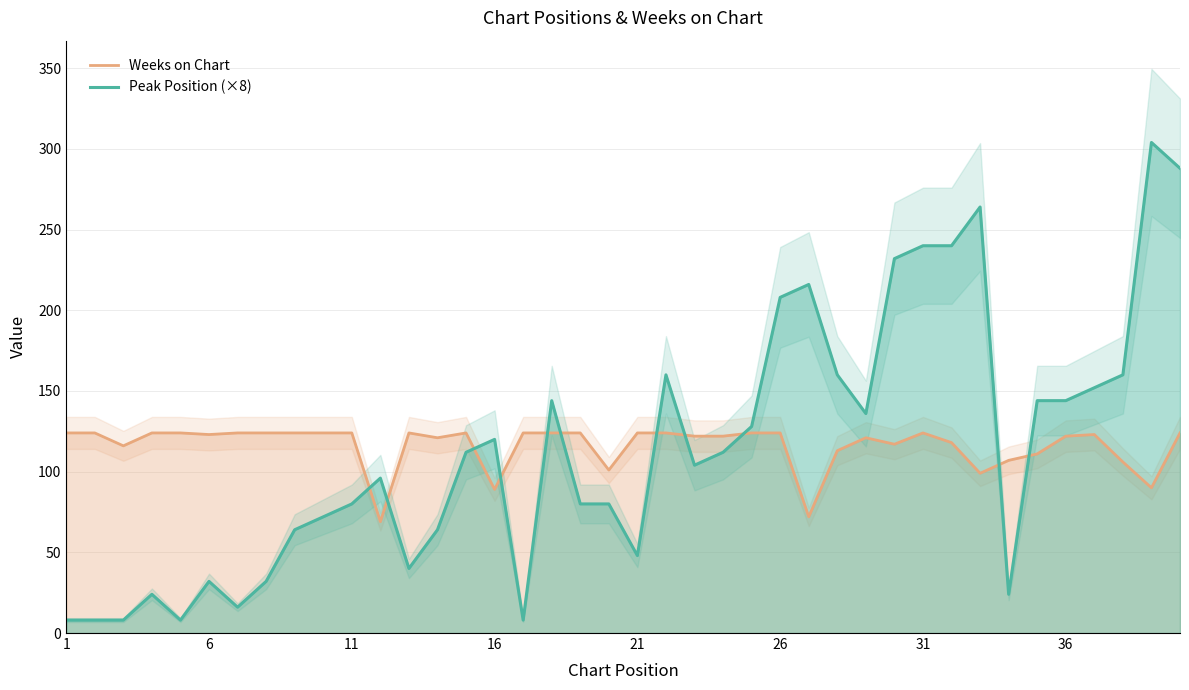

What is the lowest value of the Weeks on Chart series?

69